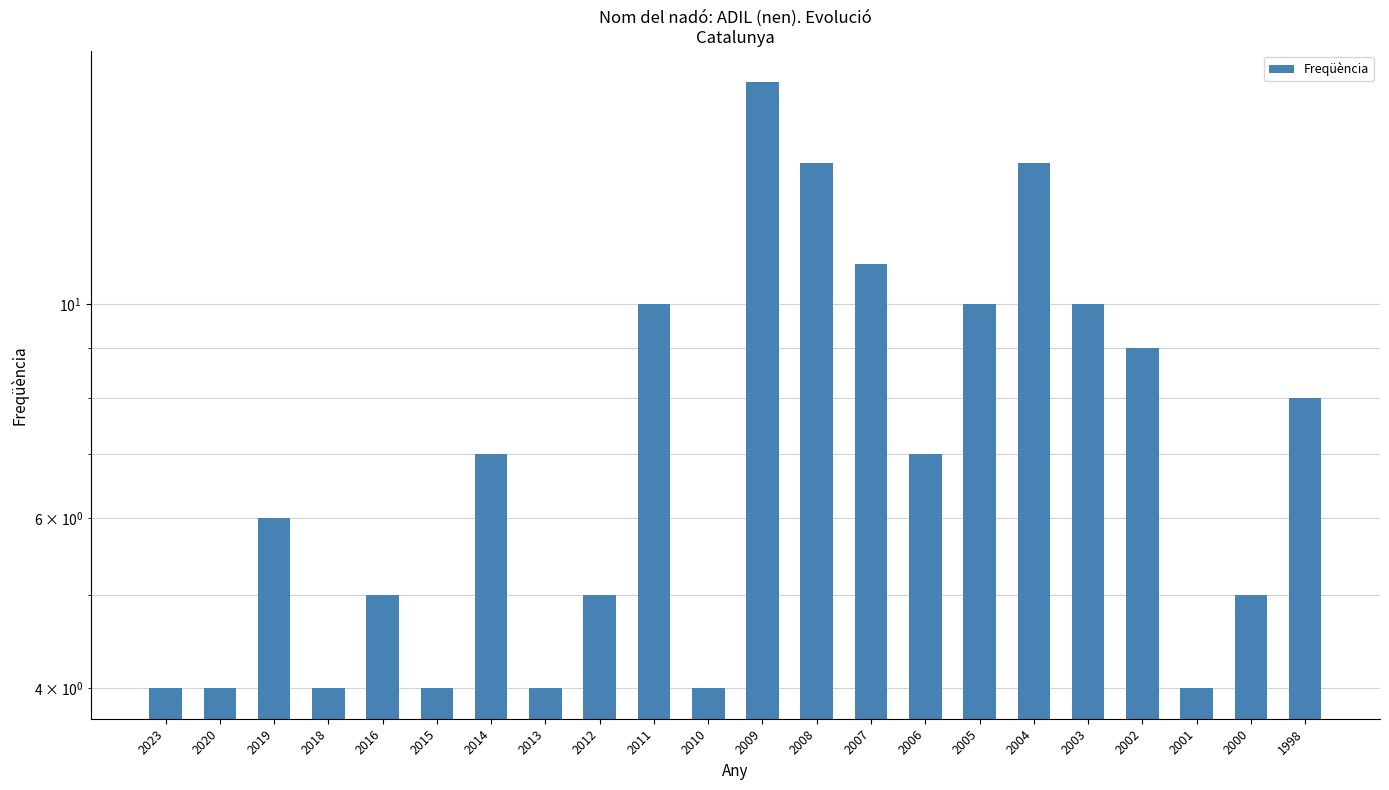

True or false: the data shows 19 at 2004.

False